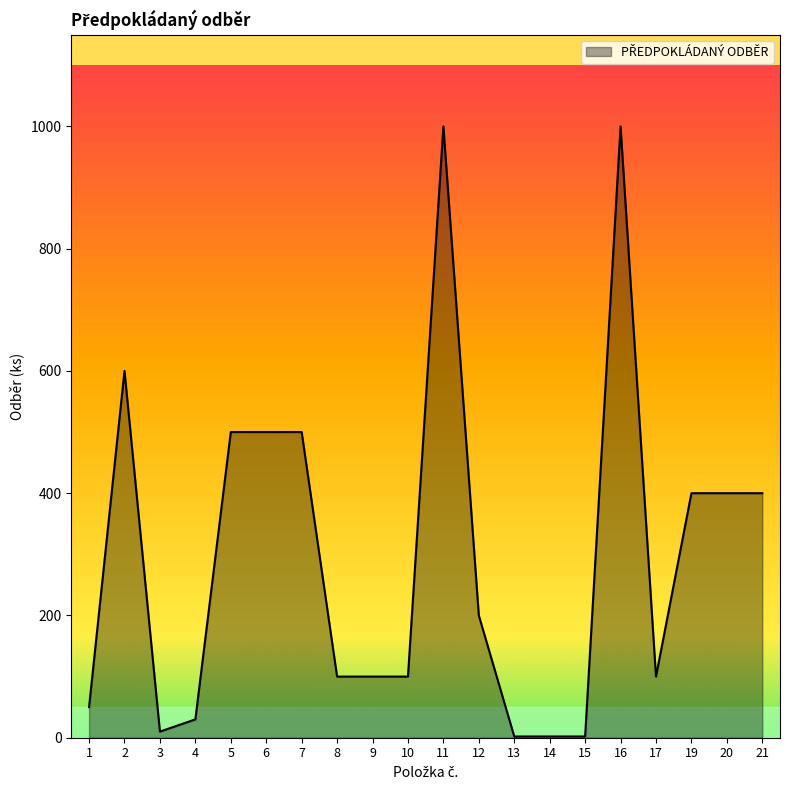

How many values are below 200?

10